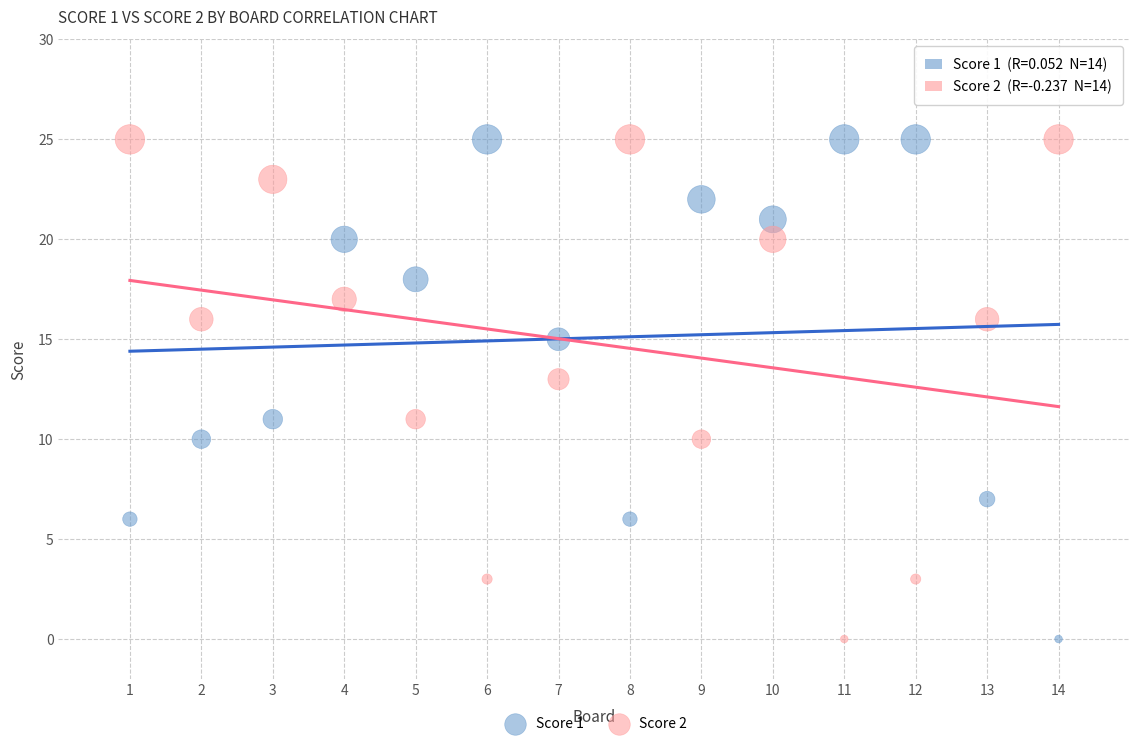

Across all data points, what is the range of Y values (max minus min)?

25